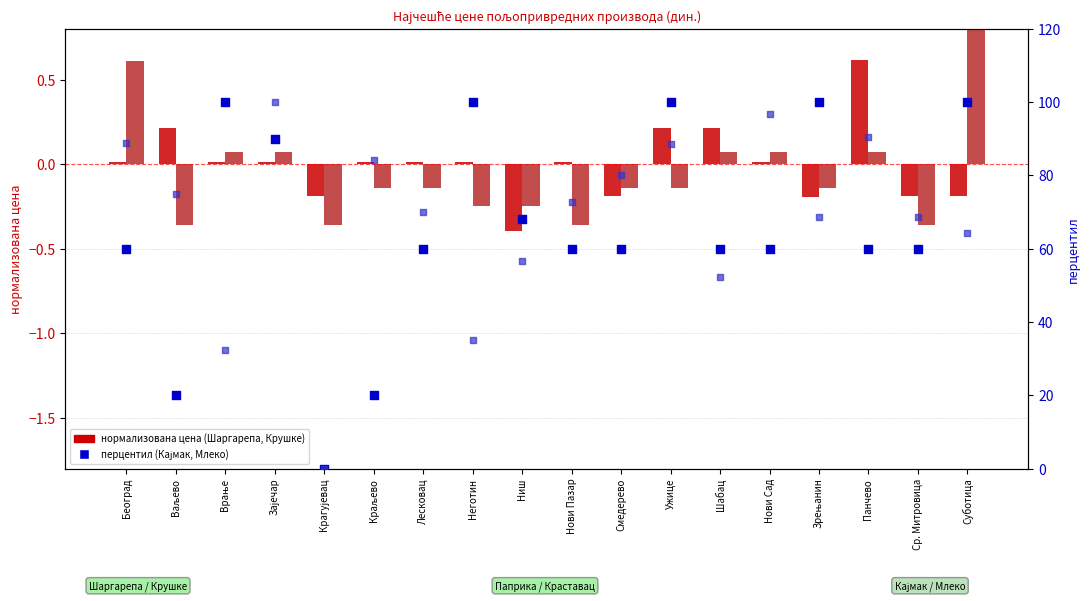

At how many categories does at least one series exceed 90?

8